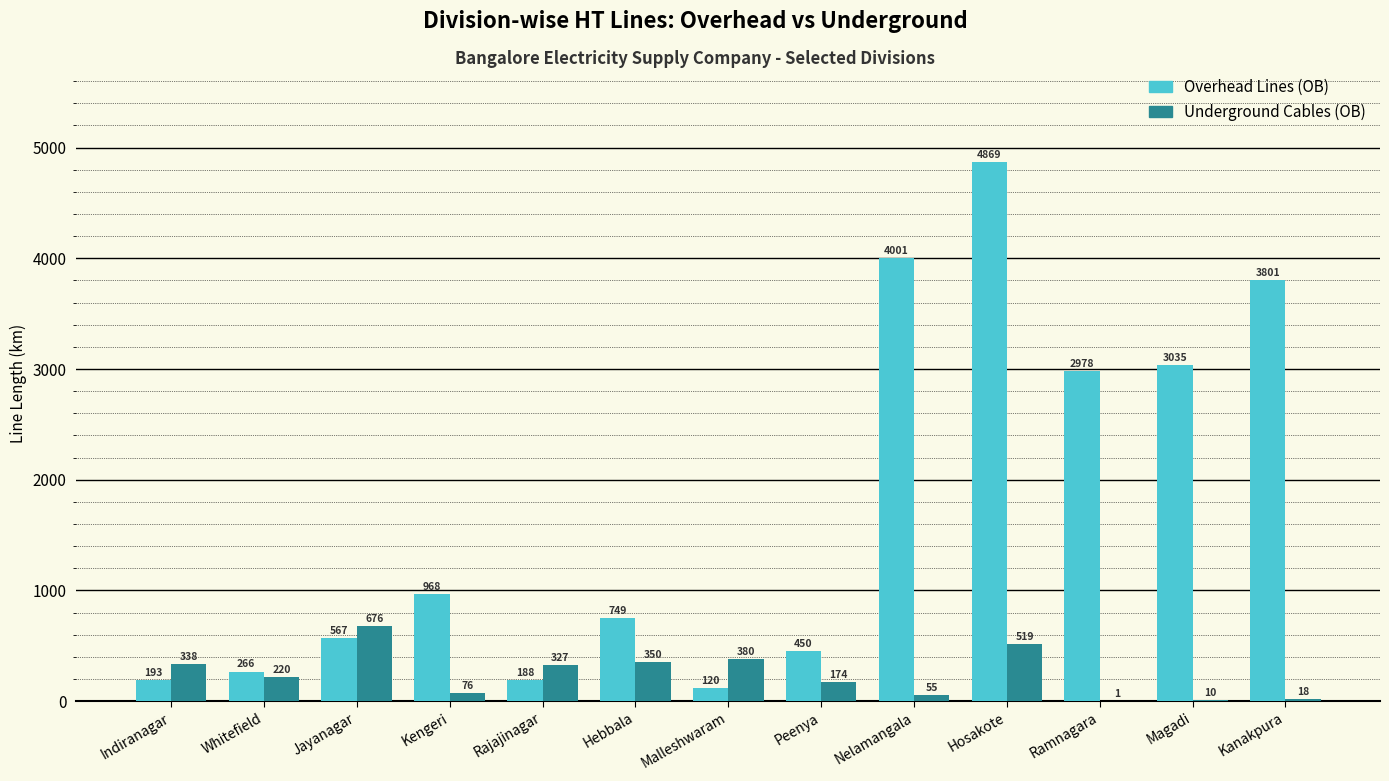

Is the value of Underground Cables (OB) at Indiranagar greater than the value of Overhead Lines (OB) at Rajajinagar?

Yes